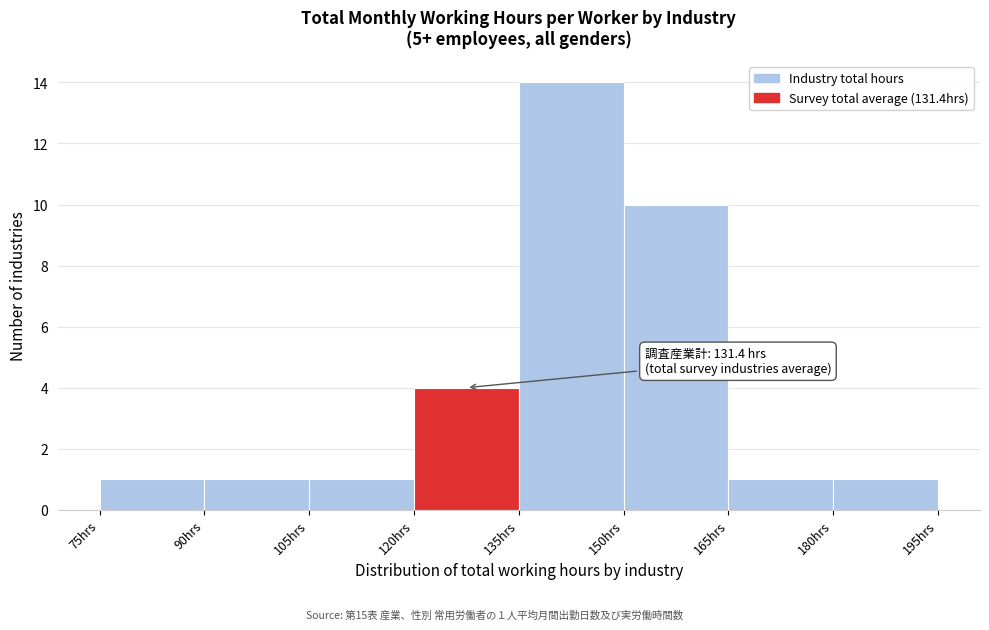

Over which range of the x-axis is the bar tallest?

135 to 150